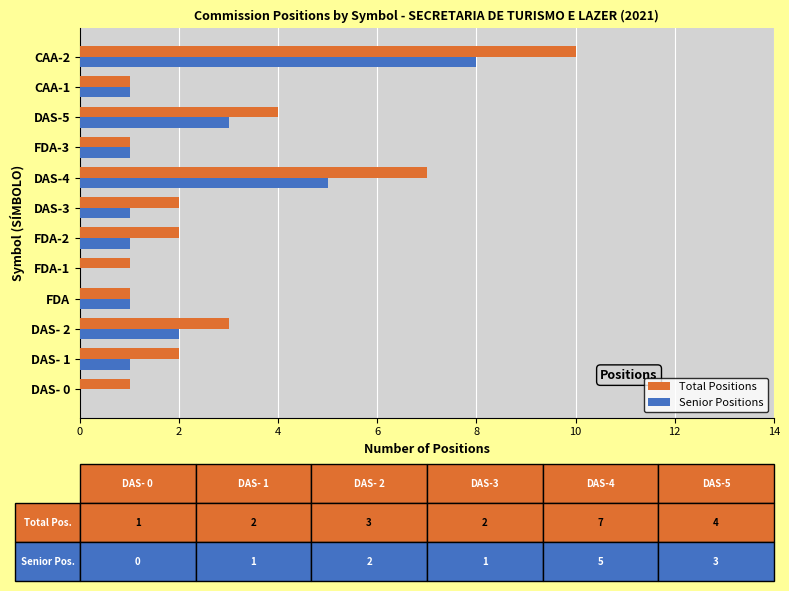

What are all the series names shown in the legend?

Total Positions, Senior Positions